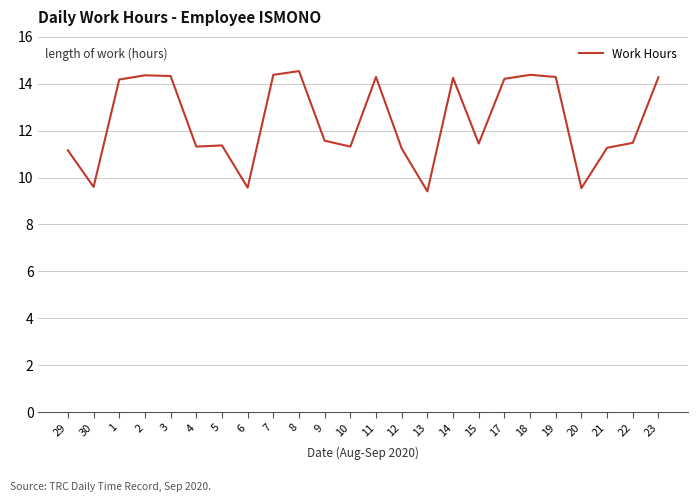

The value at 10 is 3.1. True or false?

False